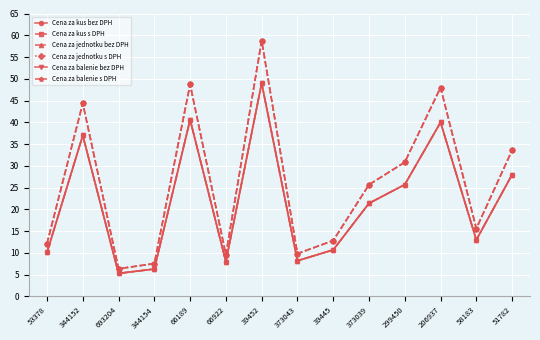

How many lines are shown in the chart?

6